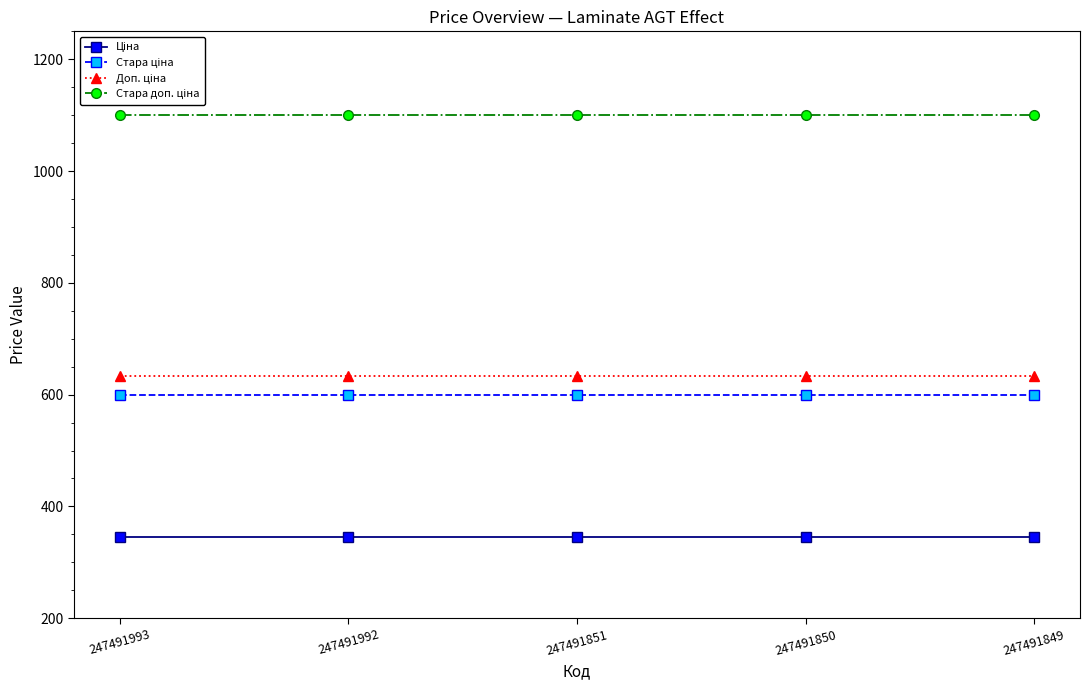

At how many categories does at least one series exceed 651?

5